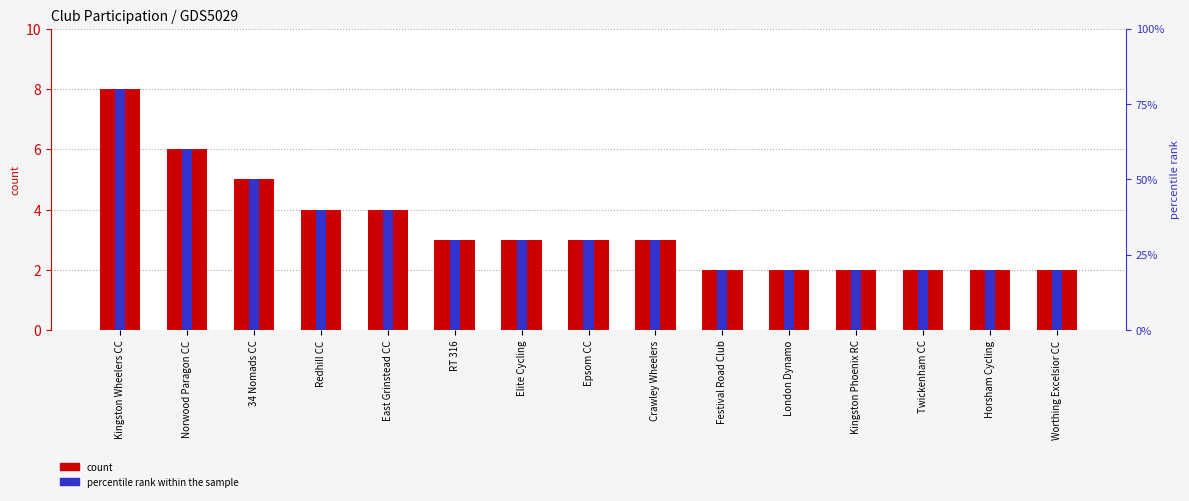

Reading right to left, transcribe all the data shown in this chart.

count: Worthing Excelsior CC=2	Horsham Cycling=2	Twickenham CC=2	Kingston Phoenix RC=2	London Dynamo=2	Festival Road Club=2	Crawley Wheelers=3	Epsom CC=3	Elite Cycling=3	RT 316=3	East Grinstead CC=4	Redhill CC=4	34 Nomads CC=5	Norwood Paragon CC=6	Kingston Wheelers CC=8
percentile rank within the sample: Worthing Excelsior CC=2	Horsham Cycling=2	Twickenham CC=2	Kingston Phoenix RC=2	London Dynamo=2	Festival Road Club=2	Crawley Wheelers=3	Epsom CC=3	Elite Cycling=3	RT 316=3	East Grinstead CC=4	Redhill CC=4	34 Nomads CC=5	Norwood Paragon CC=6	Kingston Wheelers CC=8